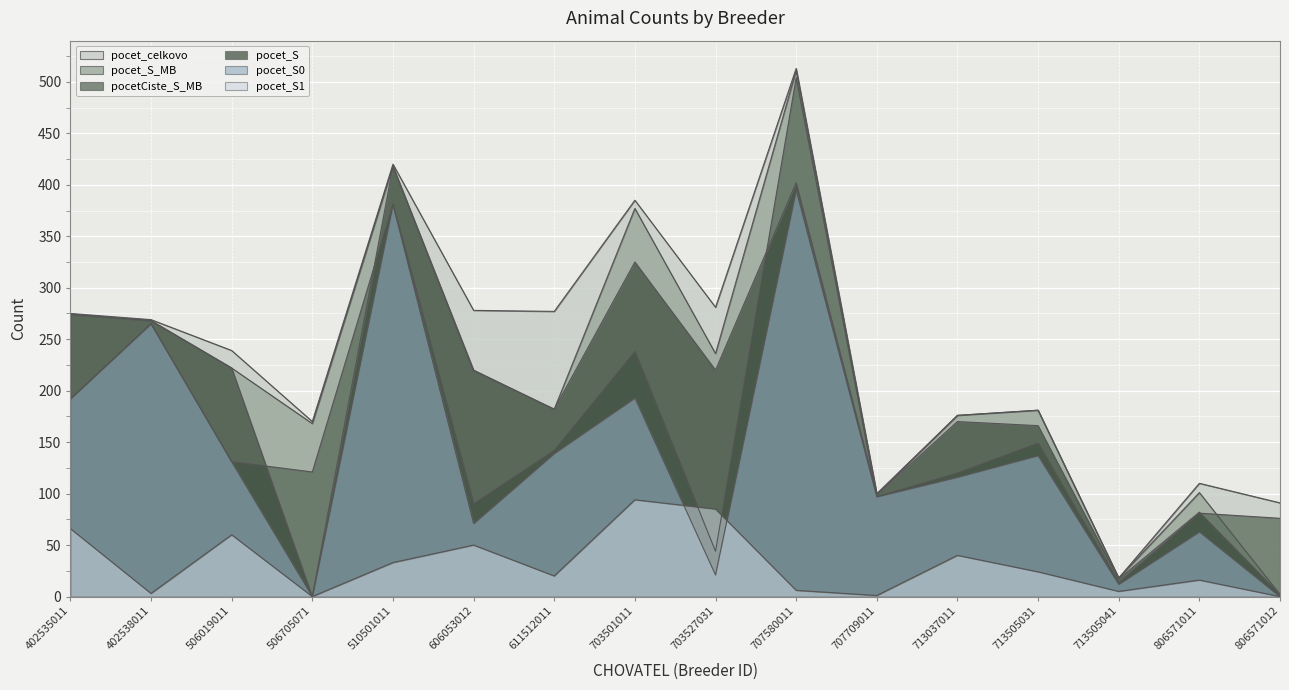

True or false: pocet_S1 has a value of 16 at 713037011.

False